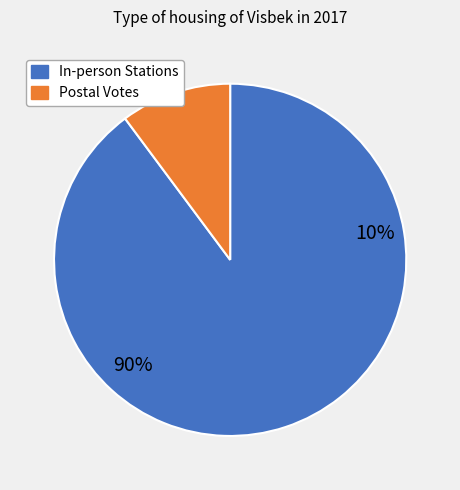

Is it true that 004 is 5% of the pie?

False